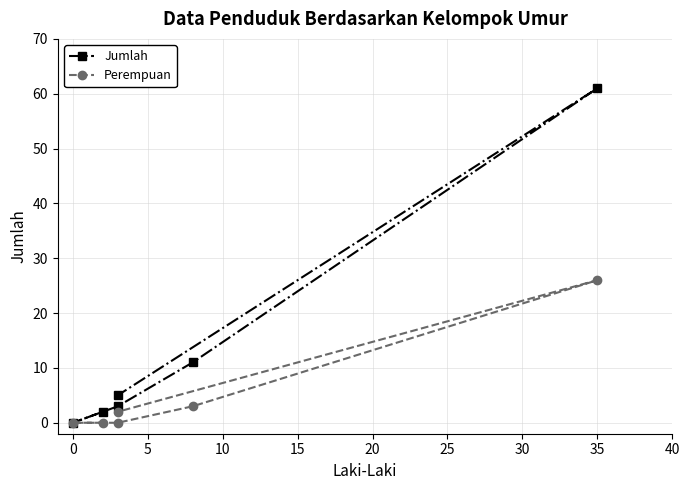

Does the chart display data point markers on the line(s)?

Yes